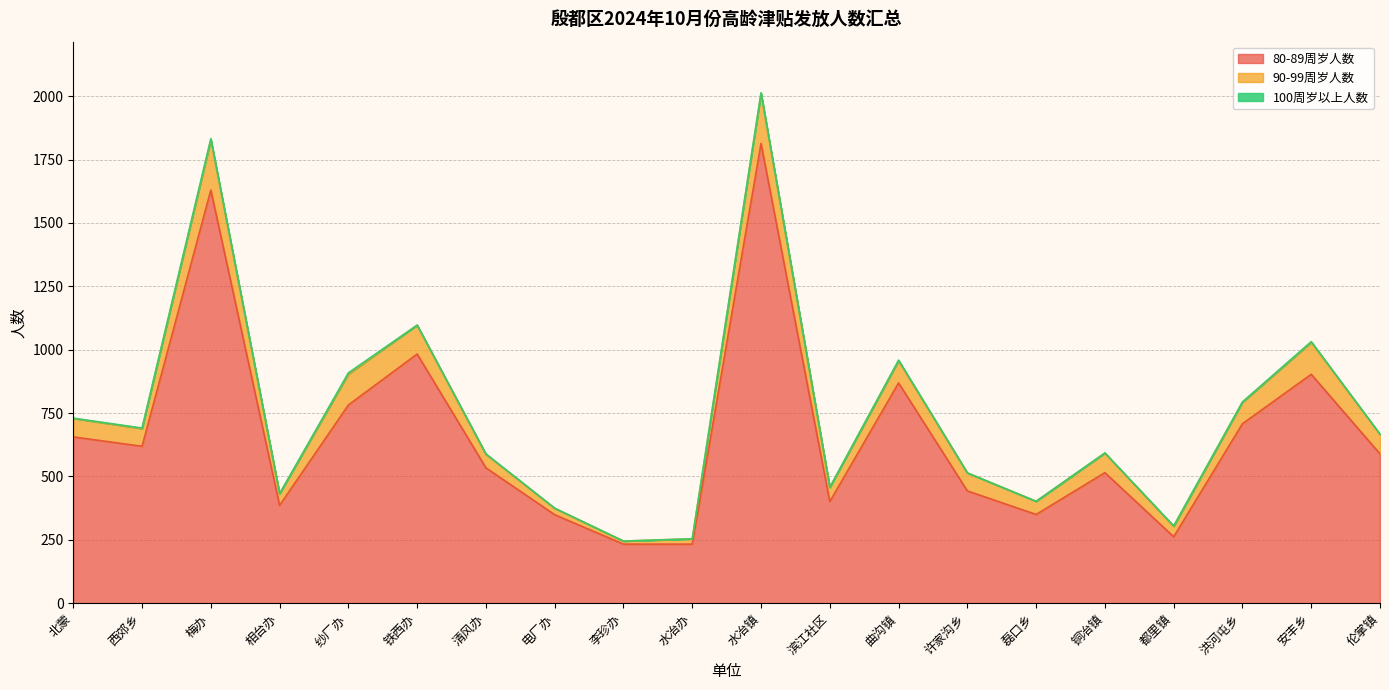

How many lines are shown in the chart?

3